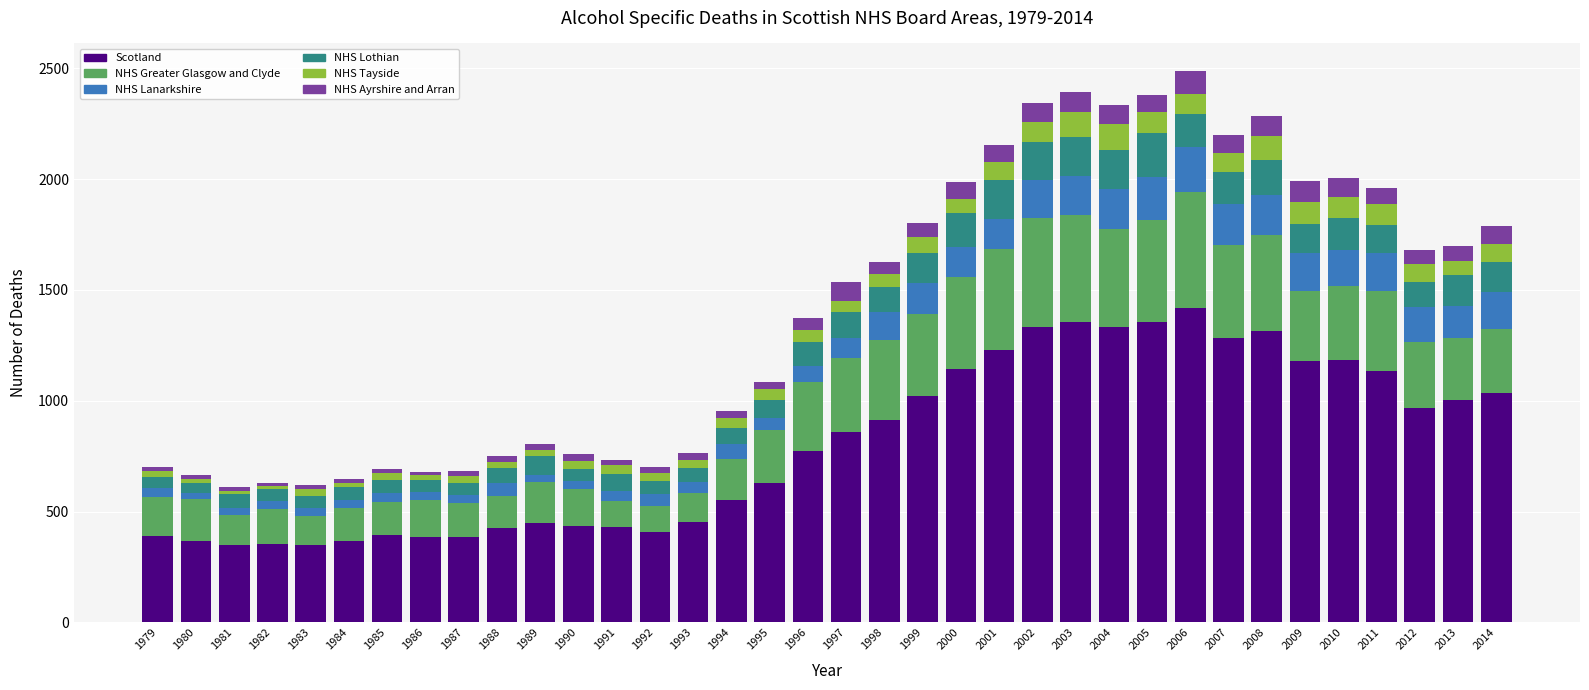

Which category has the highest value in the Scotland series?

2006